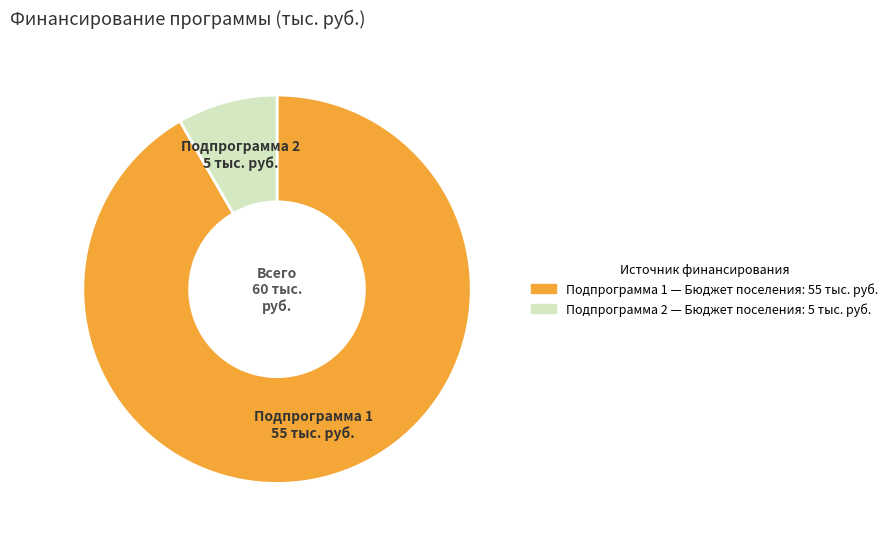

How many segments does this pie chart have?

2